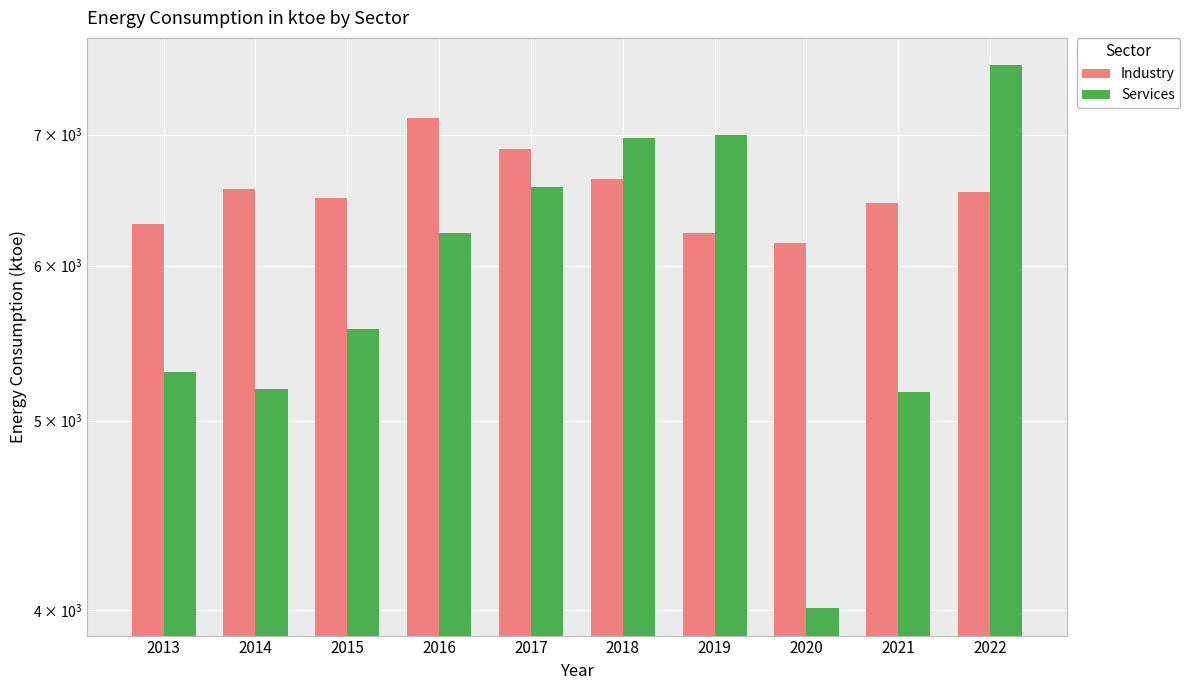

List the series in order of their peak value, lowest first.

Industry, Services